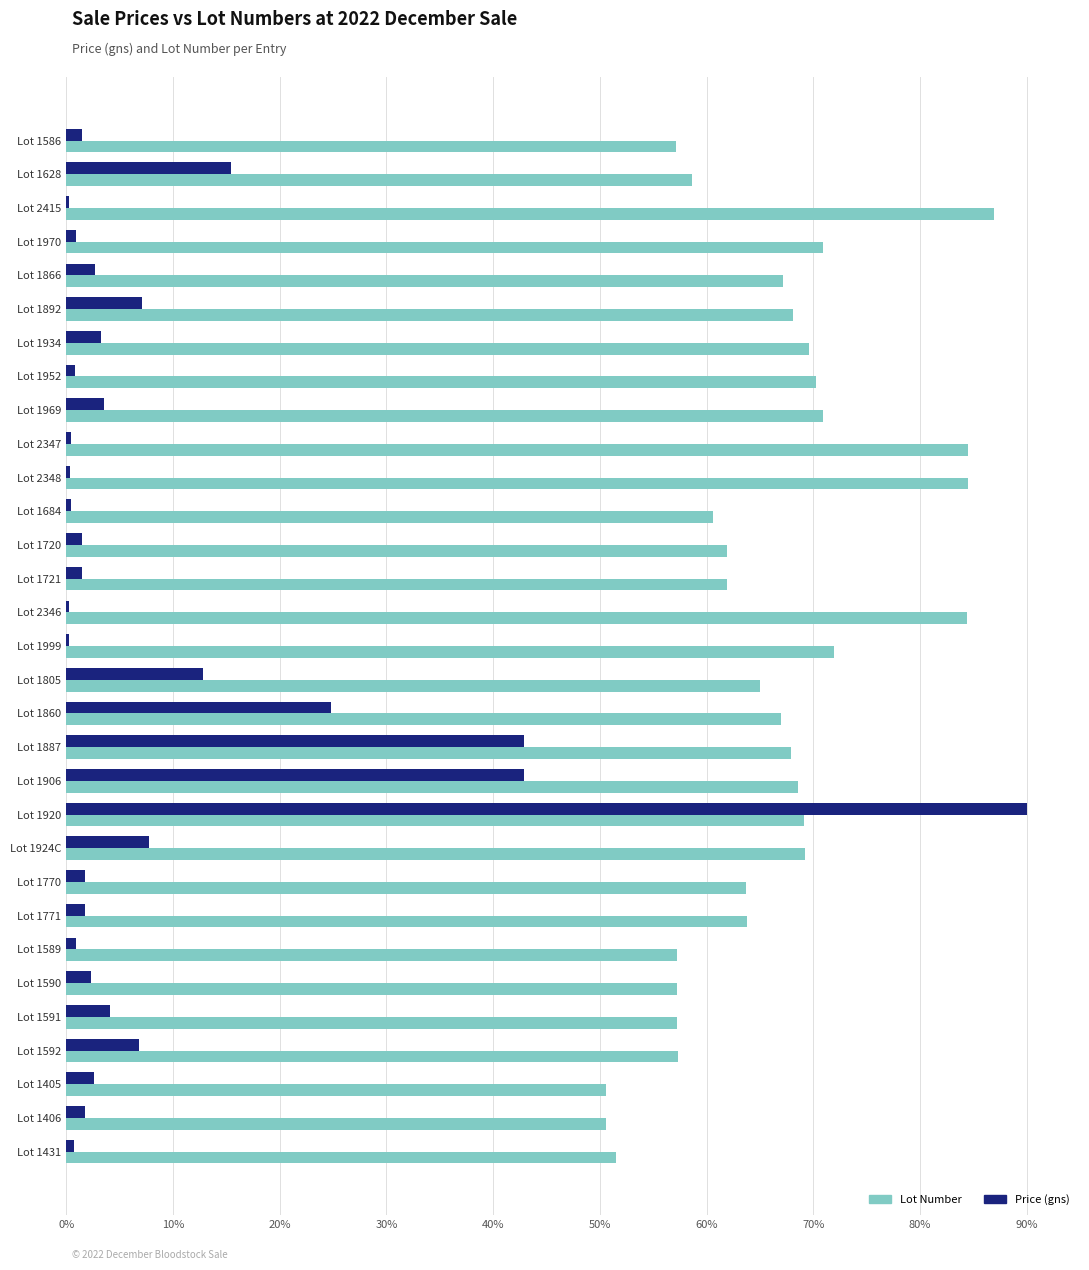

How many categories are shown in the chart?

31